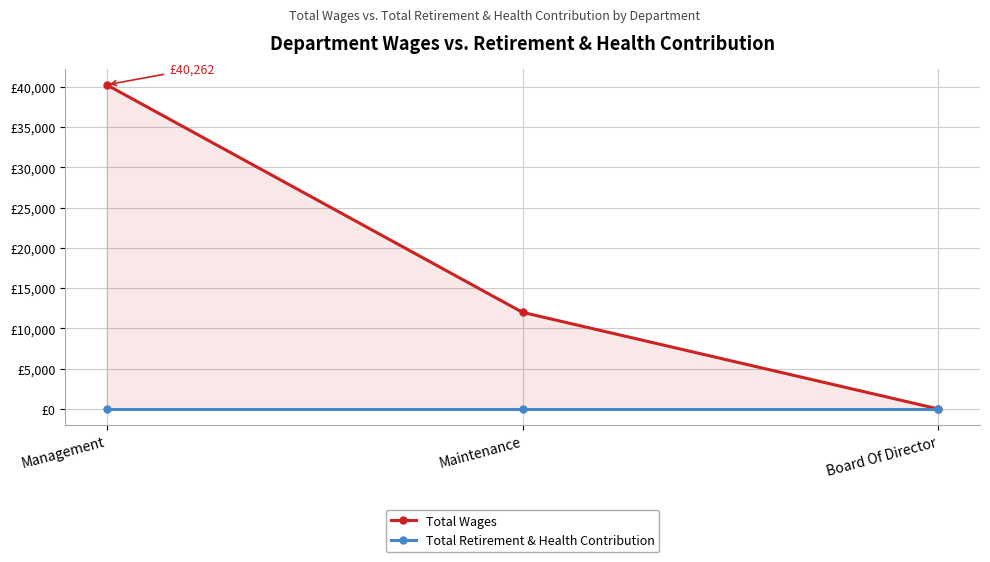

Rank the series by their average value, from highest to lowest.

Total Wages, Total Retirement & Health Contribution